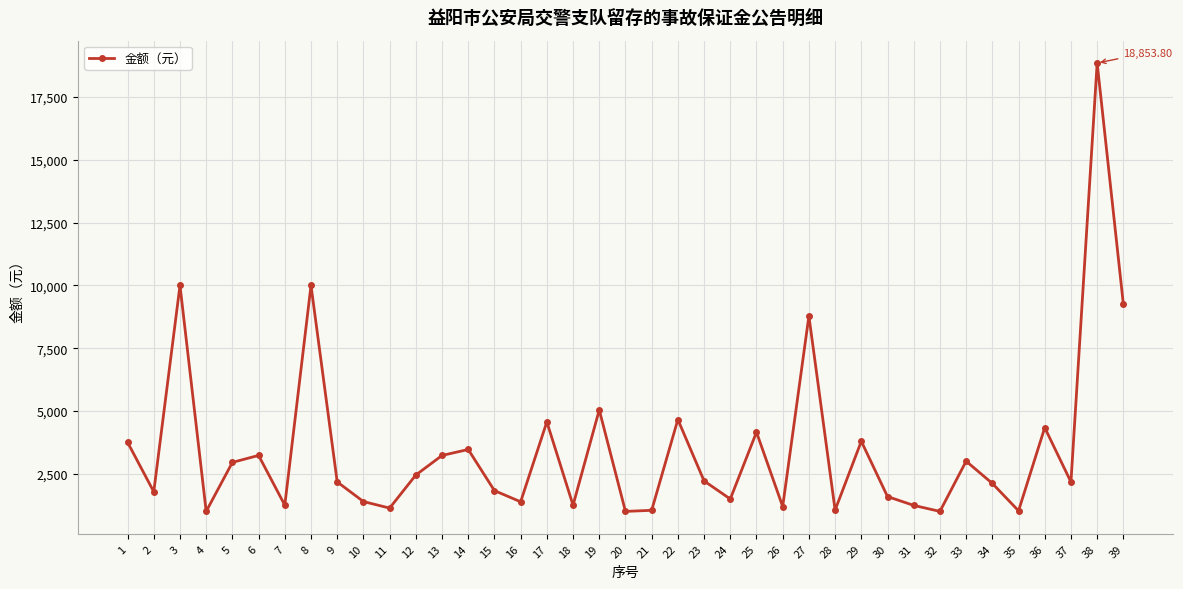

At which category does the chart reach its peak across all series?

38